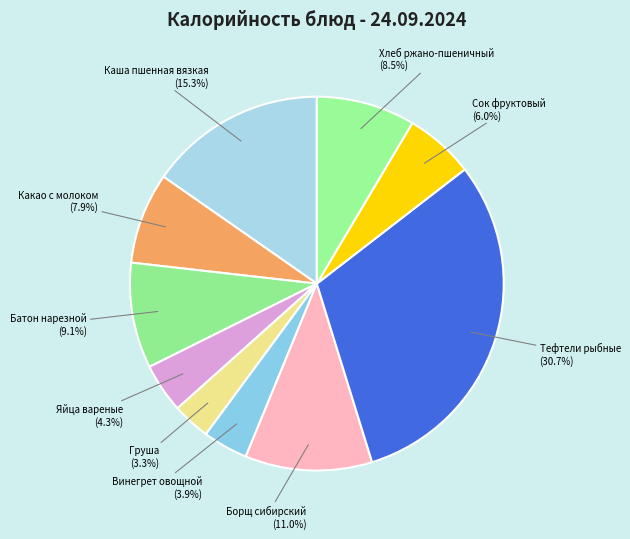

What is the total percentage of Яйца вареные and Каша пшенная вязкая?

19.6%